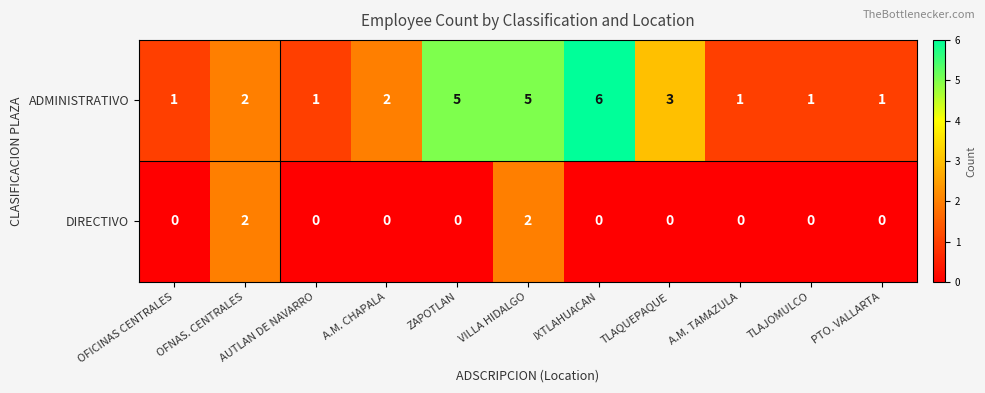

At which category does the chart reach its peak across all series?

IXTLAHUACAN